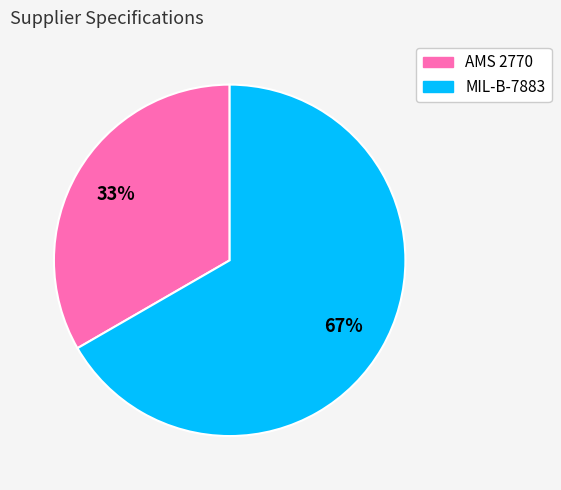

To the nearest percent, what is the average slice percentage?

50%